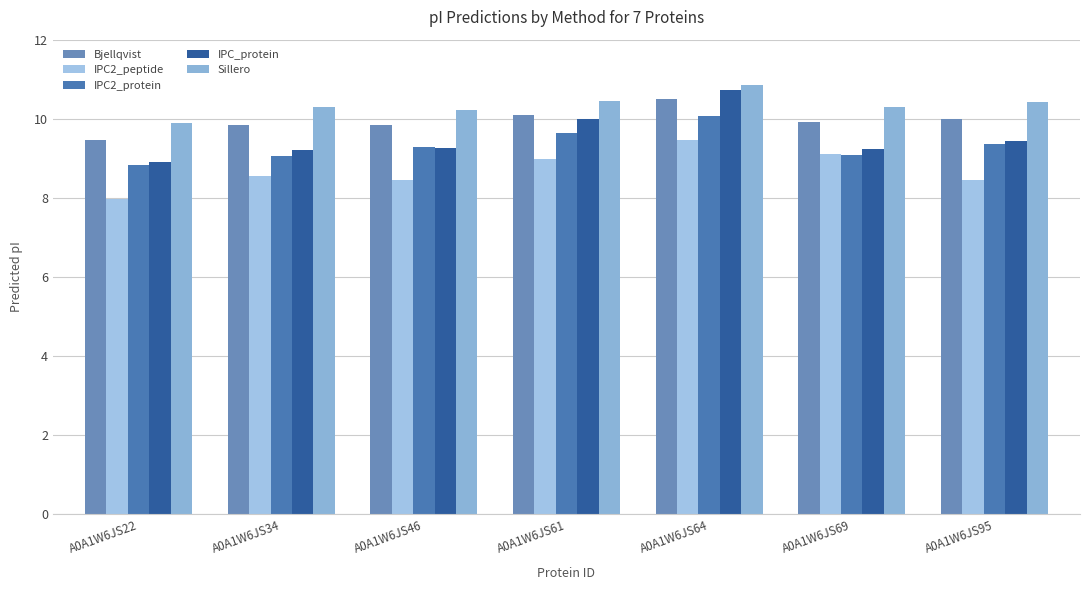

Is the value of IPC_protein at A0A1W6JS95 greater than the value of IPC2_peptide at A0A1W6JS69?

Yes